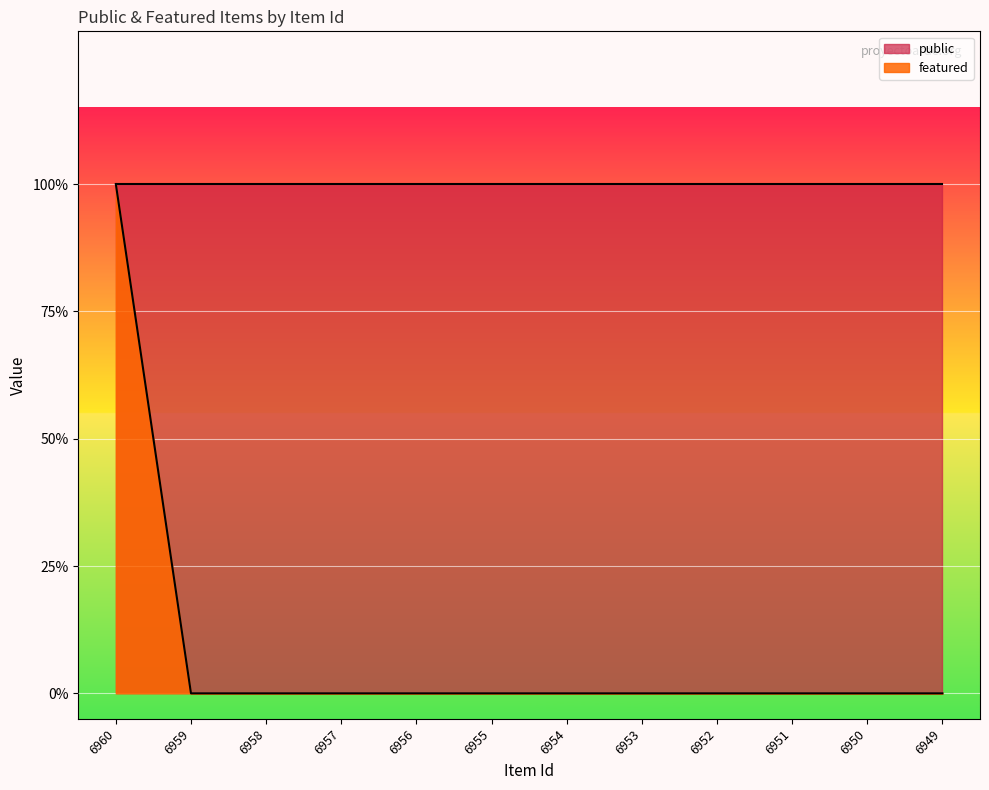

Reading left to right, transcribe all the data shown in this chart.

1	0	0	0	0	0	0	0	0	0	0	0